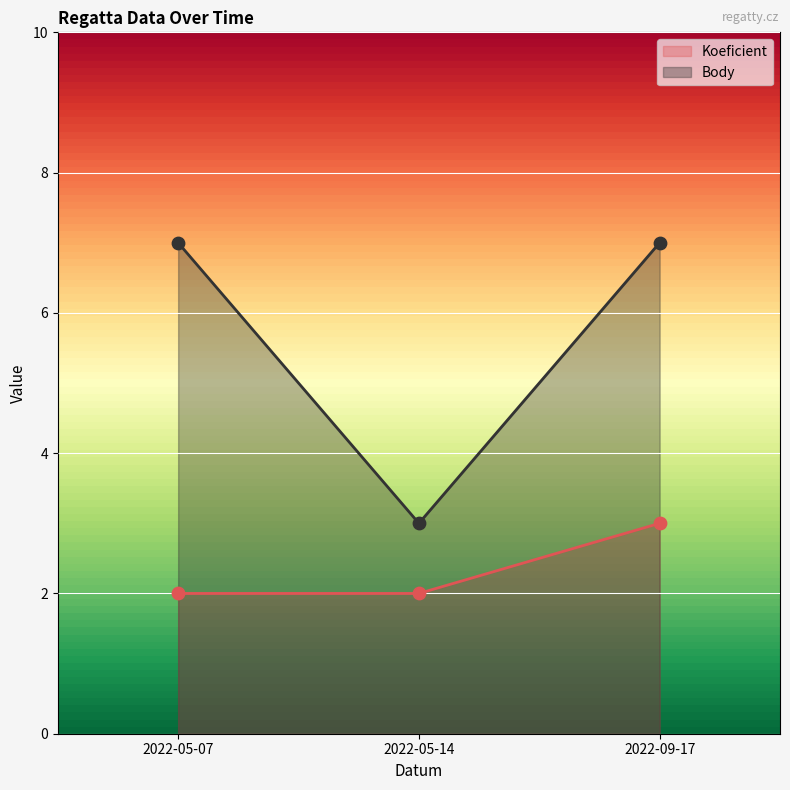

Which series reaches the maximum Y coordinate?

Body